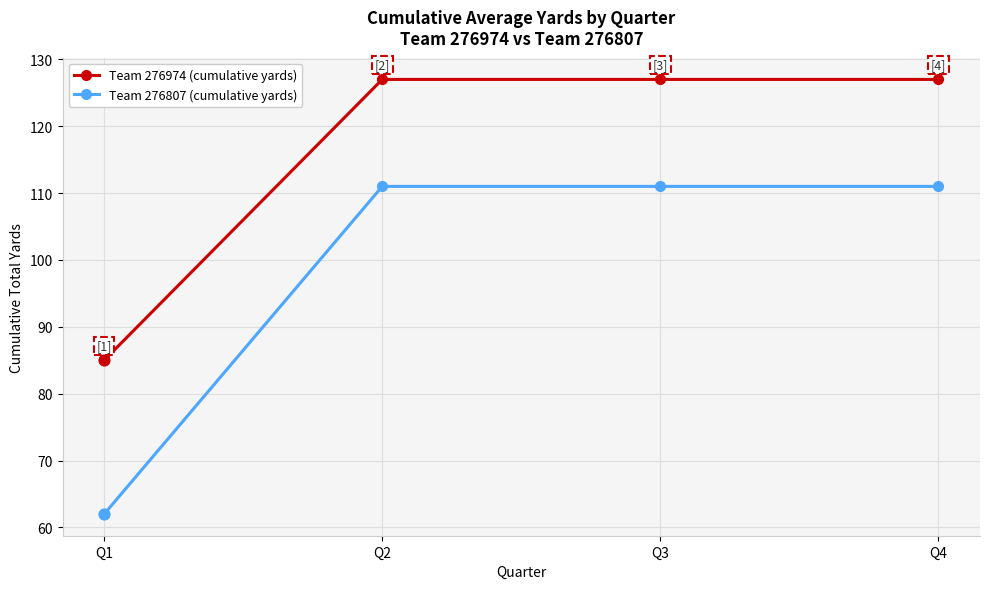

Is the value of Team 276807 (cumulative yards) at Q1 greater than the value of Team 276974 (cumulative yards) at Q1?

No